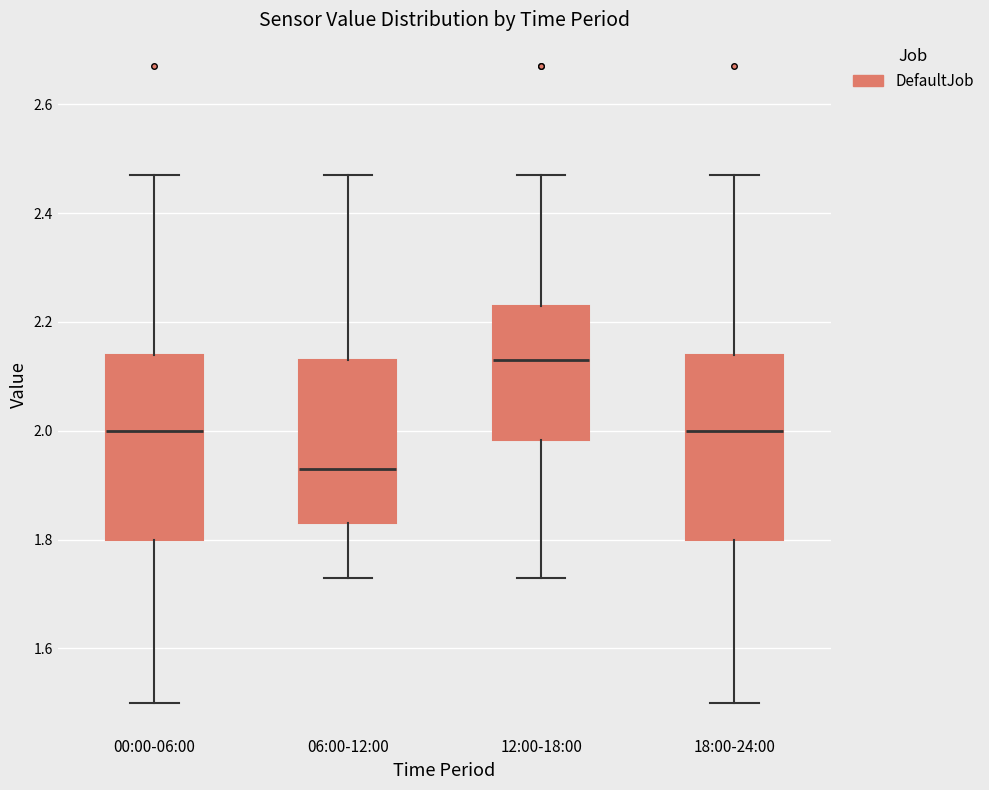

Reading left to right, transcribe this box plot: for each box, give where its median line is, the range the box spans, and where its two whiskers end, as read against the y-axis. The values are not printed on the chart, so give them approximately, as read against the axis.

00:00-06:00: median 2.00, box 1.80 to 2.14, whiskers 1.50 to 2.48
06:00-12:00: median 1.94, box 1.84 to 2.14, whiskers 1.74 to 2.48
12:00-18:00: median 2.14, box 1.98 to 2.24, whiskers 1.74 to 2.48
18:00-24:00: median 2.00, box 1.80 to 2.14, whiskers 1.50 to 2.48